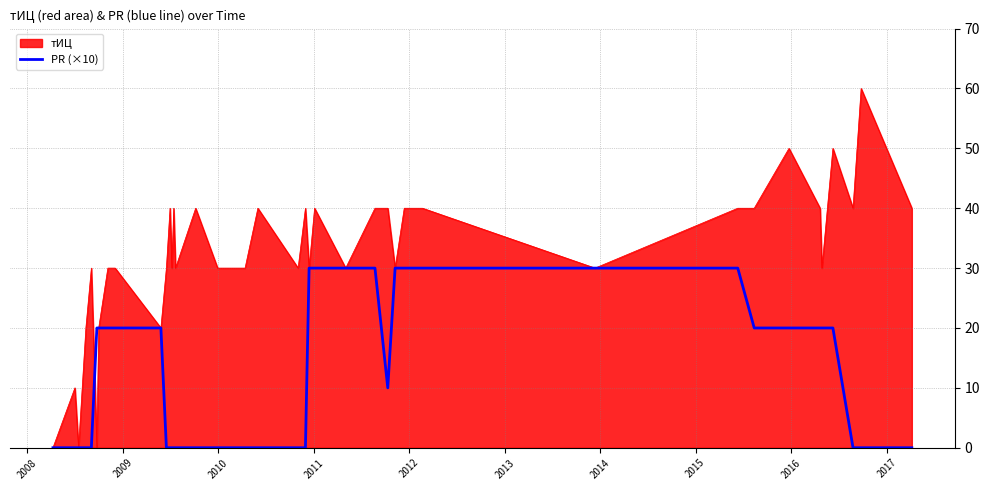

List the series in order of their overall mean, lowest first.

PR (×10), тИЦ